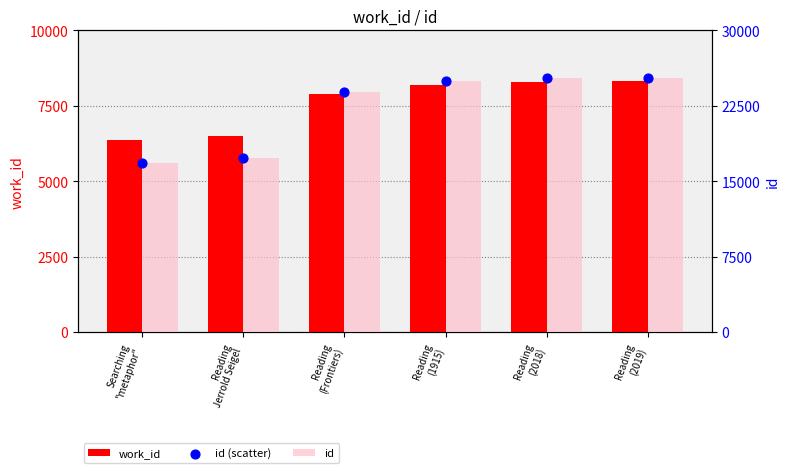

Which series contains the highest Y value?

id